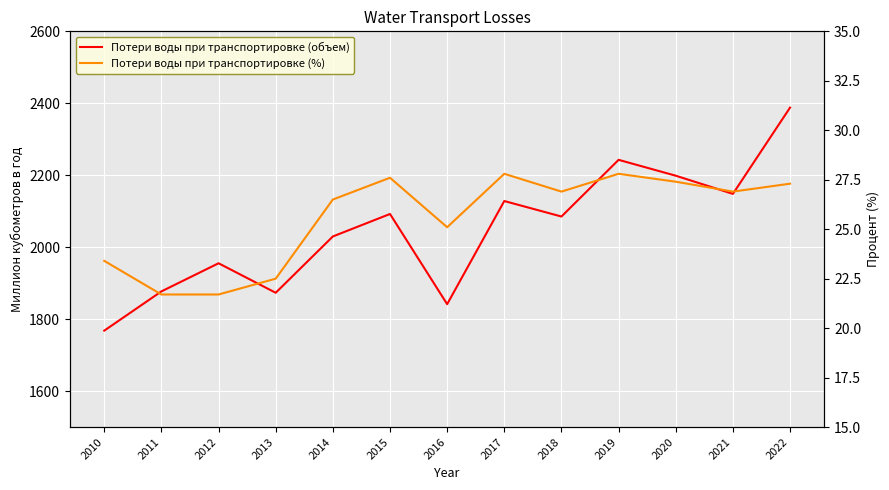

What is the greatest value displayed?

2388.0